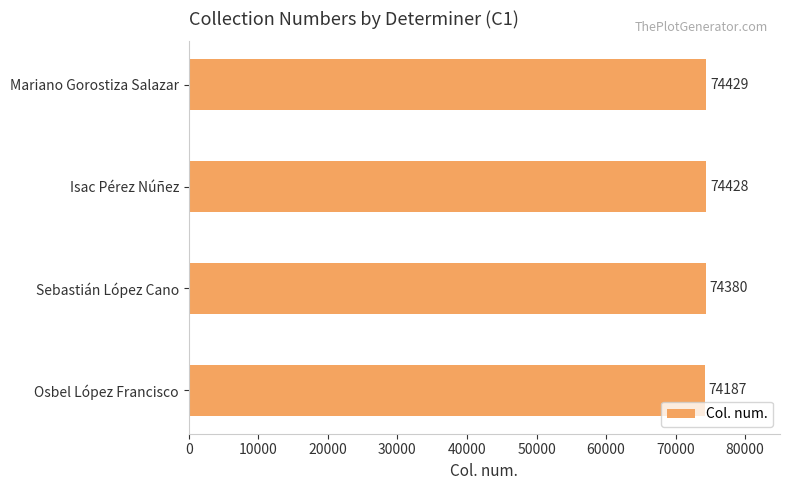

What is the change in value from Osbel López Francisco to Isac Pérez Núñez?

+241